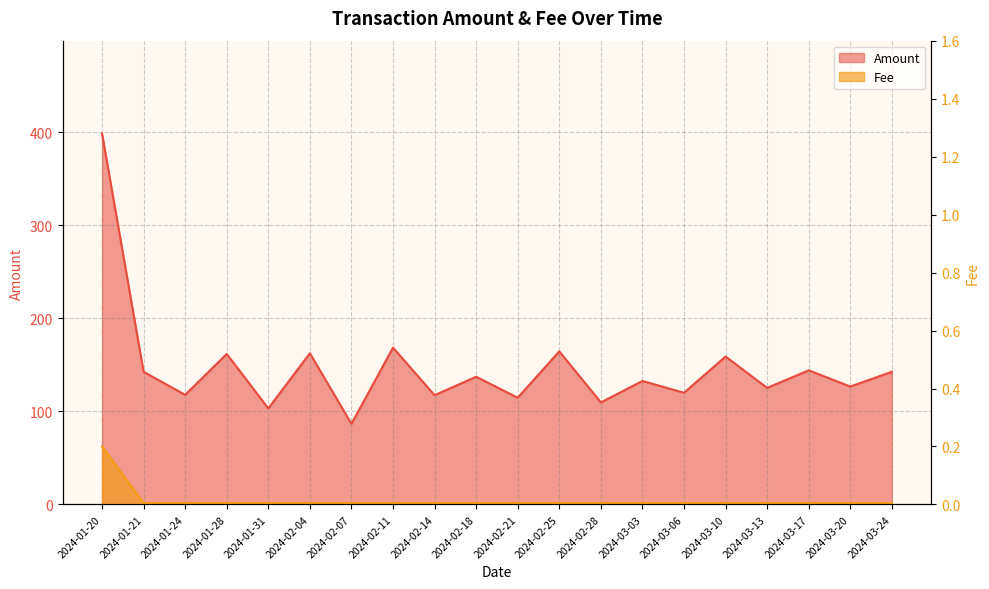

How many interior local peaks does the Amount series have?

8